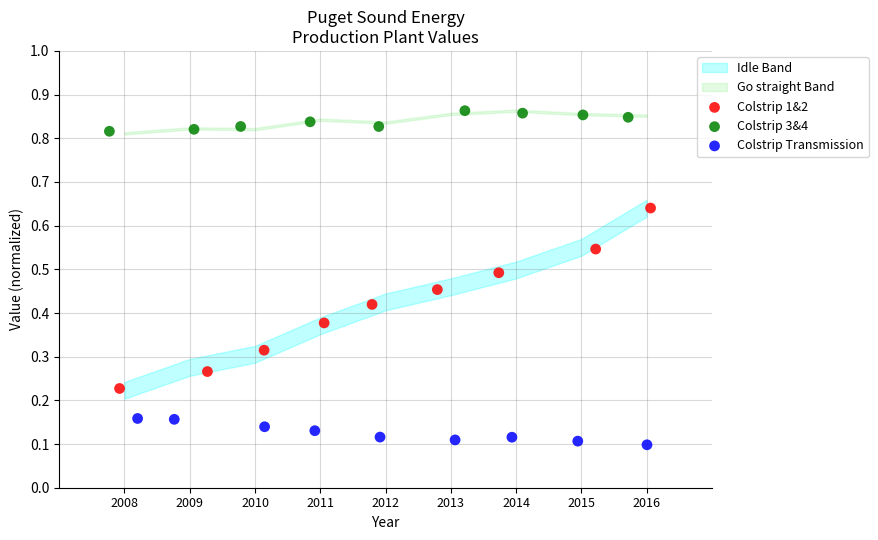

Which series contains the lowest Y value?

Colstrip Transmission